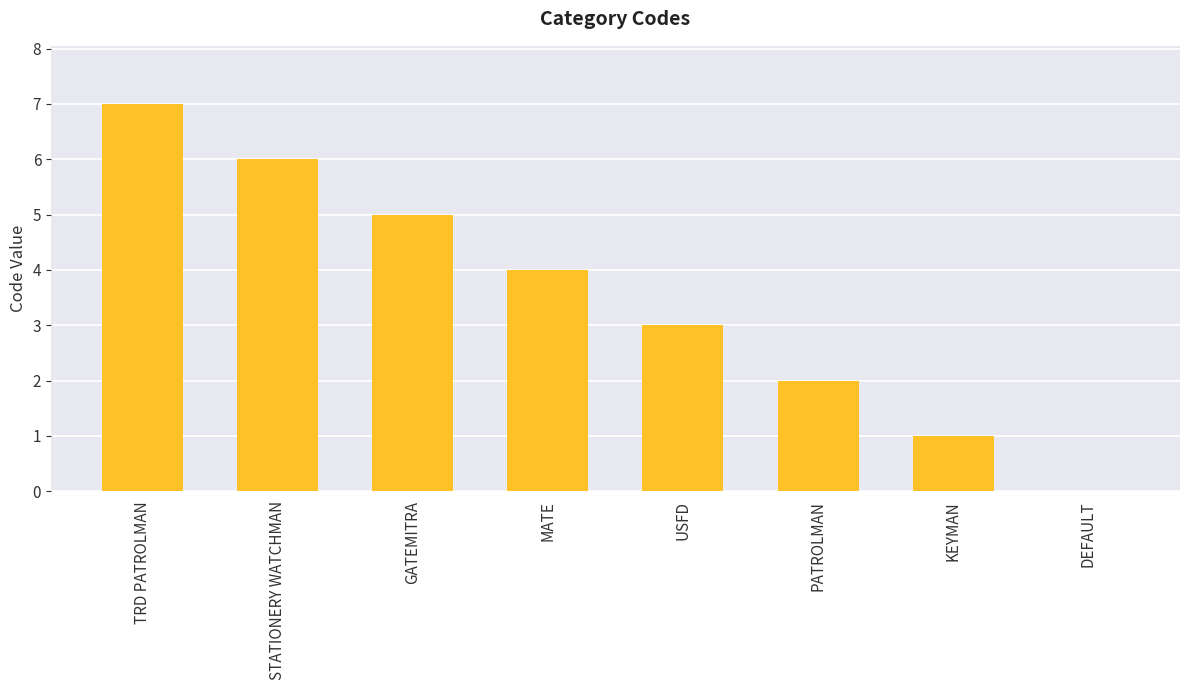

At which label is the value closest to 3?

USFD